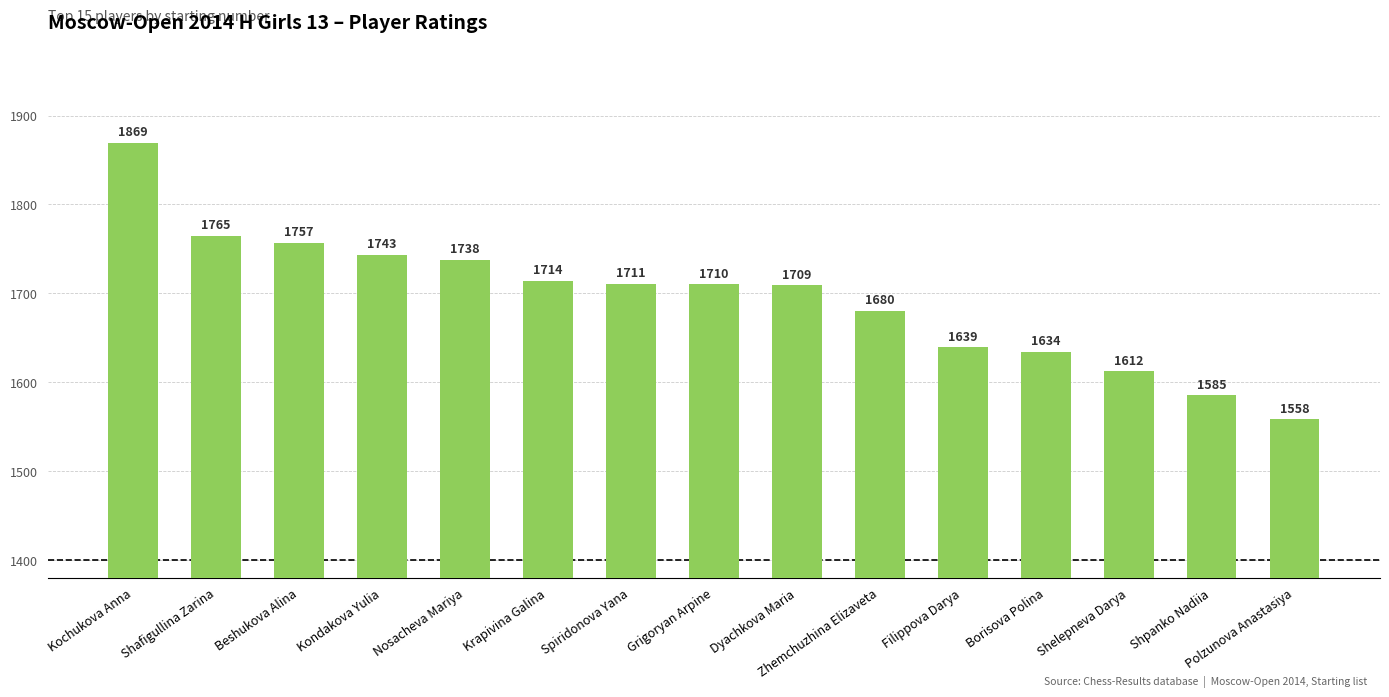

Reading right to left, list all the values displayed in this chart.

Polzunova Anastasiya=1558	Shpanko Nadiia=1585	Shelepneva Darya=1612	Borisova Polina=1634	Filippova Darya=1639	Zhemchuzhina Elizaveta=1680	Dyachkova Maria=1709	Grigoryan Arpine=1710	Spiridonova Yana=1711	Krapivina Galina=1714	Nosacheva Mariya=1738	Kondakova Yulia=1743	Beshukova Alina=1757	Shafigullina Zarina=1765	Kochukova Anna=1869